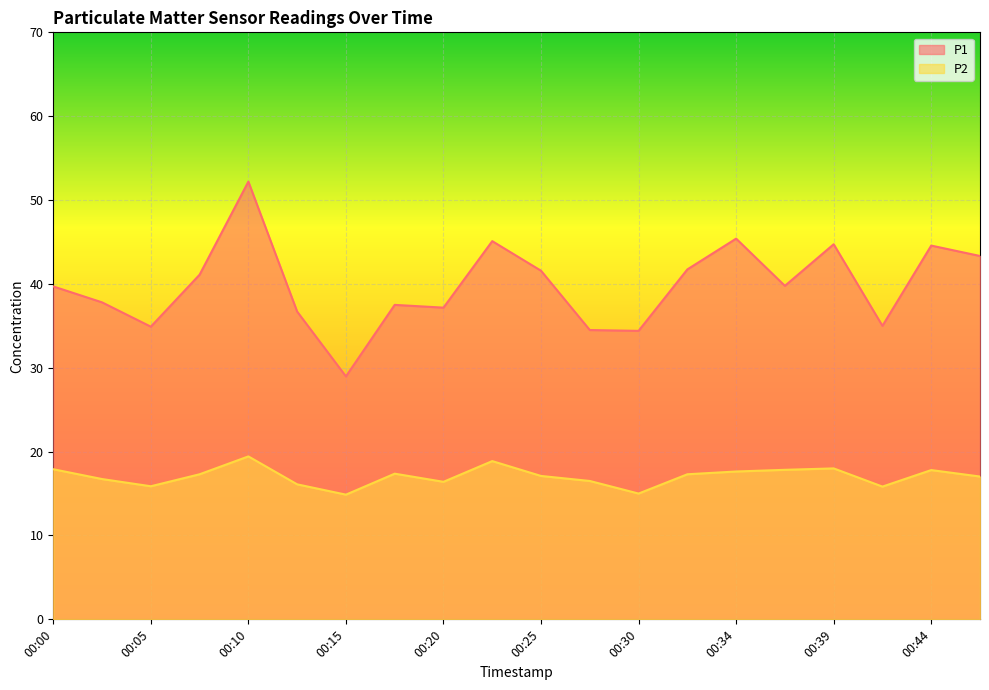

The P1 series shows 36.7 at 00:12. True or false?

True